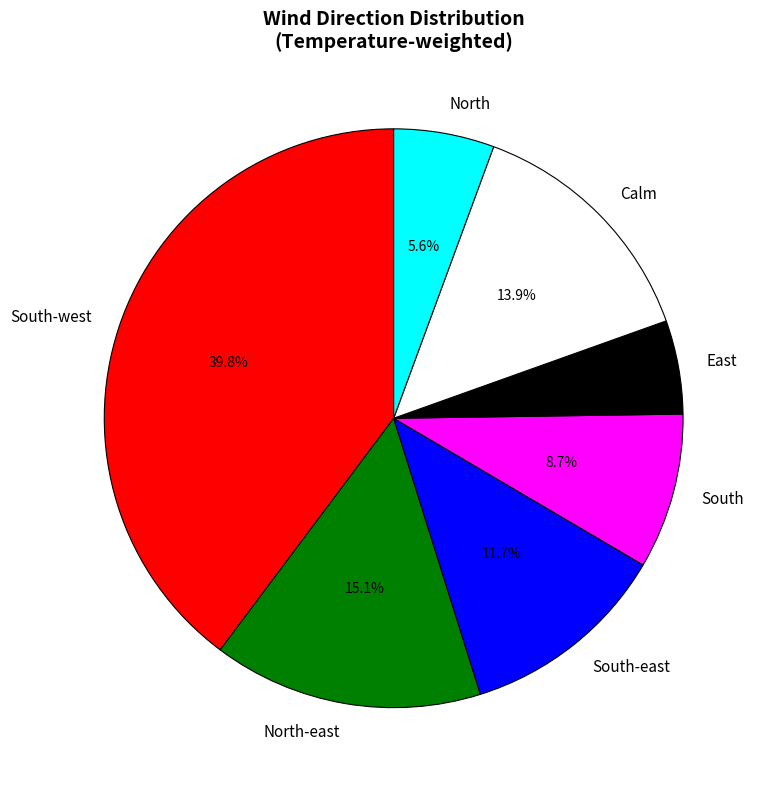

What is the largest slice in the pie chart?

South-west